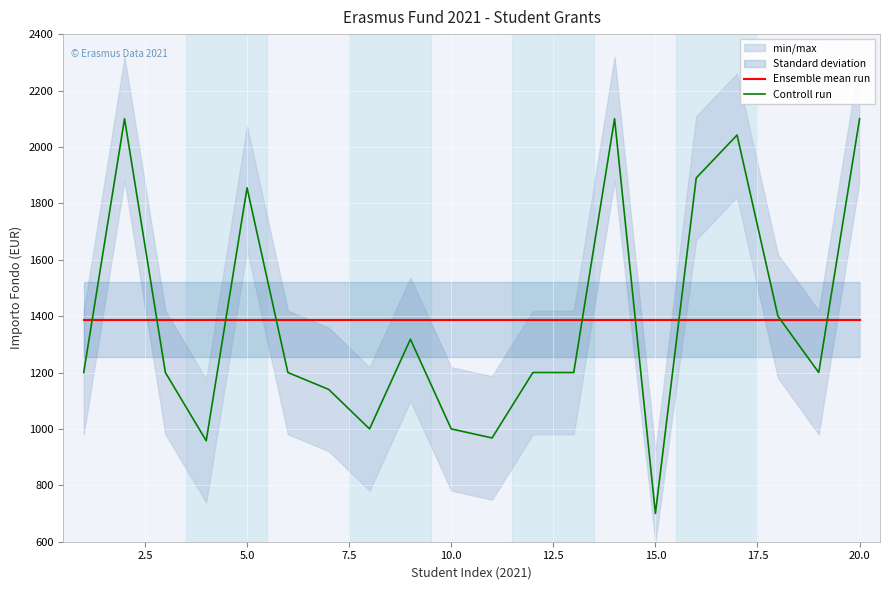

Which series ends up on top after the final intersection of Ensemble mean run and Controll run?

Controll run